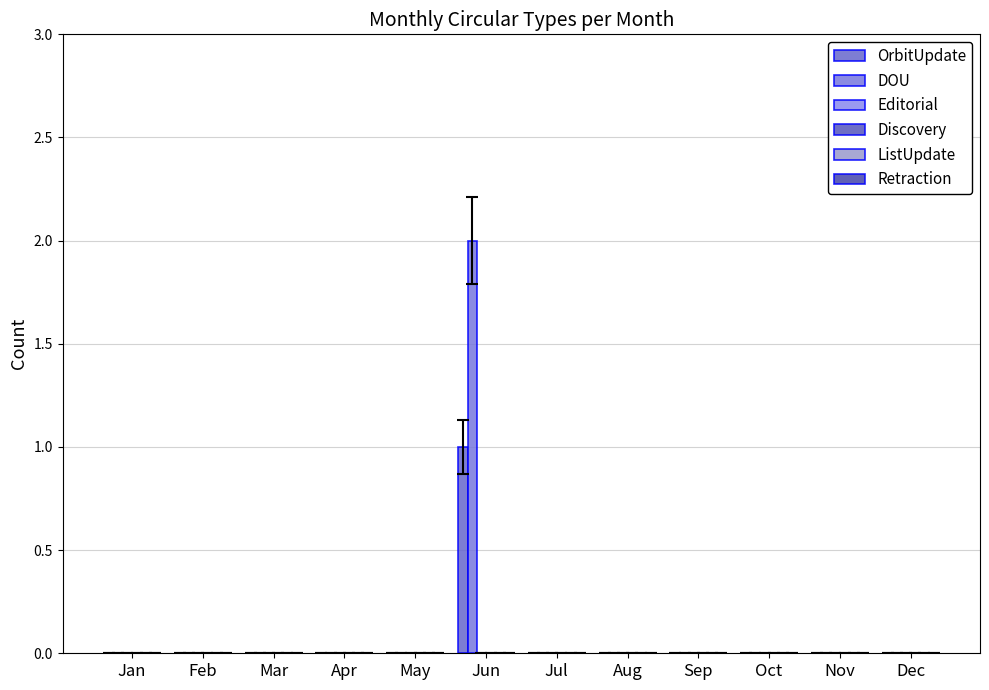

How many series are shown in this chart?

2